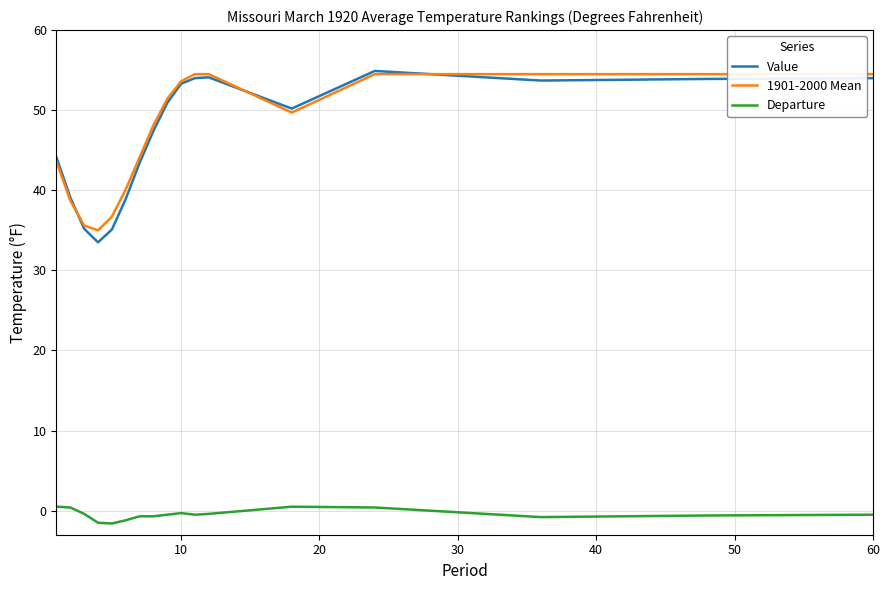

How many Departure values are between 0 and 1?

4